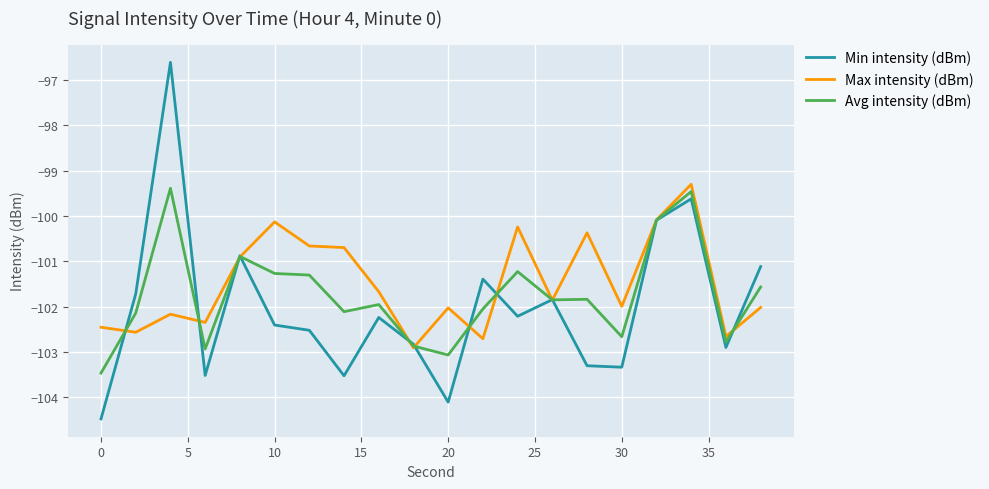

What is the smallest value displayed?

-104.5